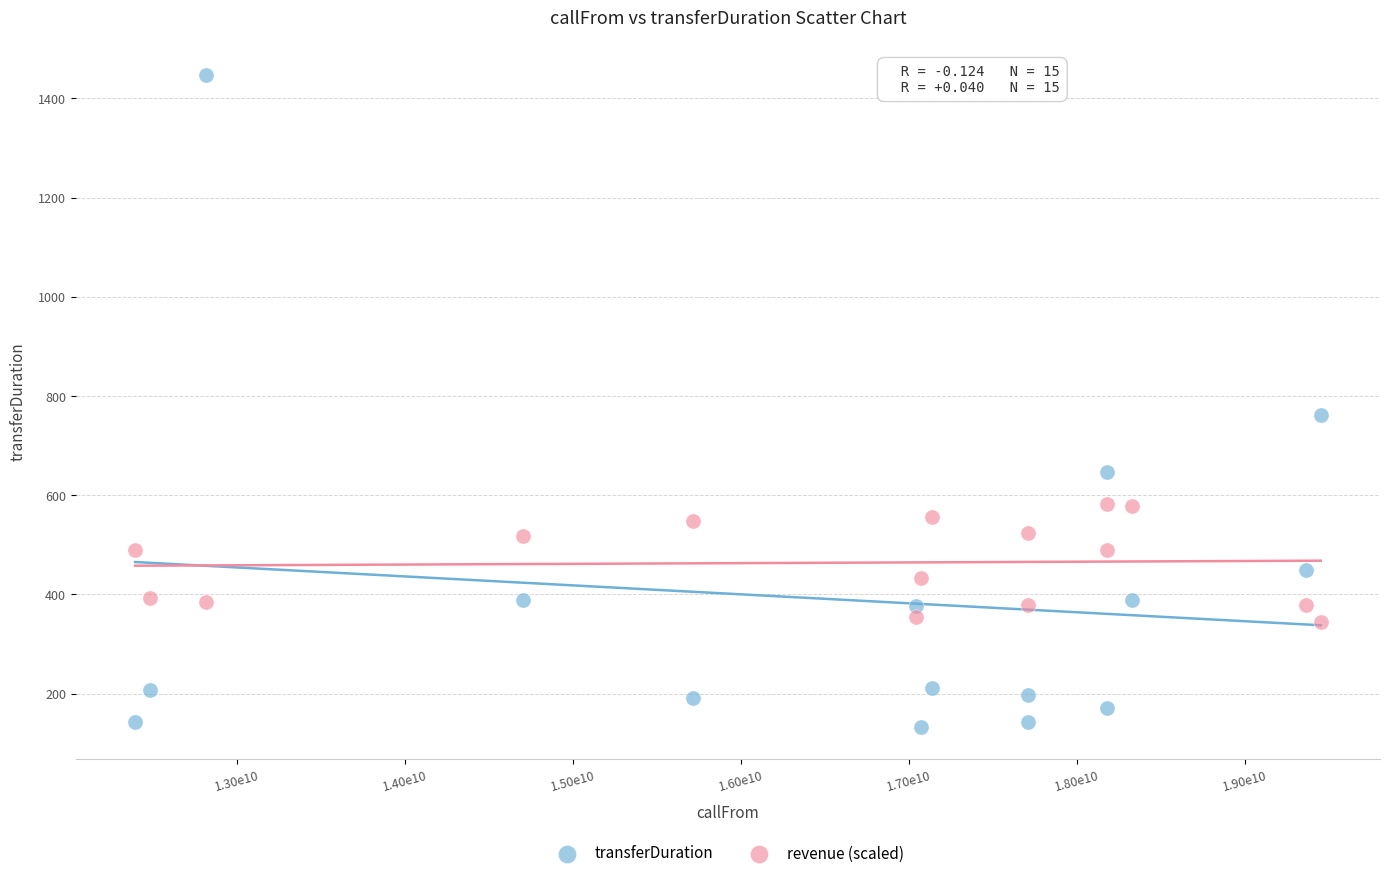

Across all data points, what is the range of Y values (max minus min)?

1313.0